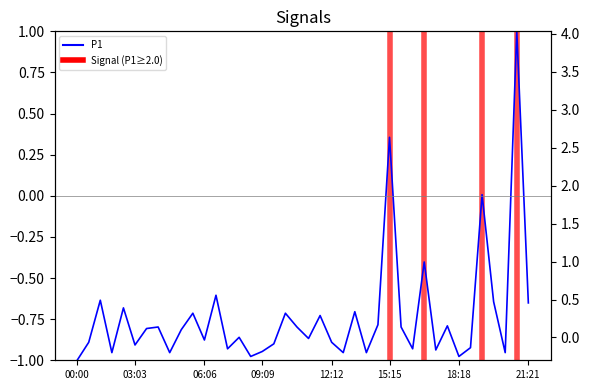

What is the average value?

-0.7